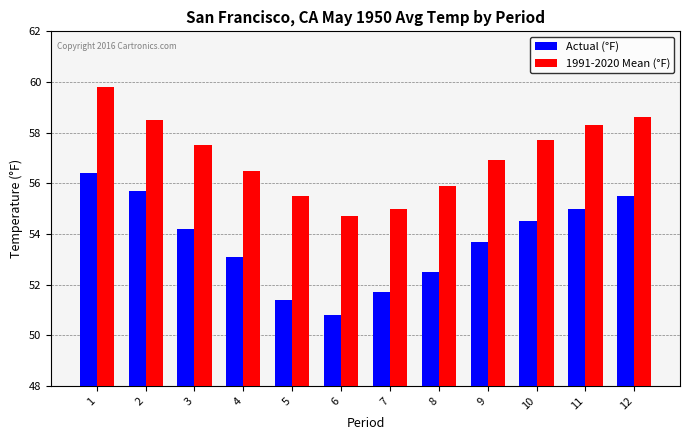

What is the difference between the second highest and second lowest values in the Actual (°F) series?

4.3